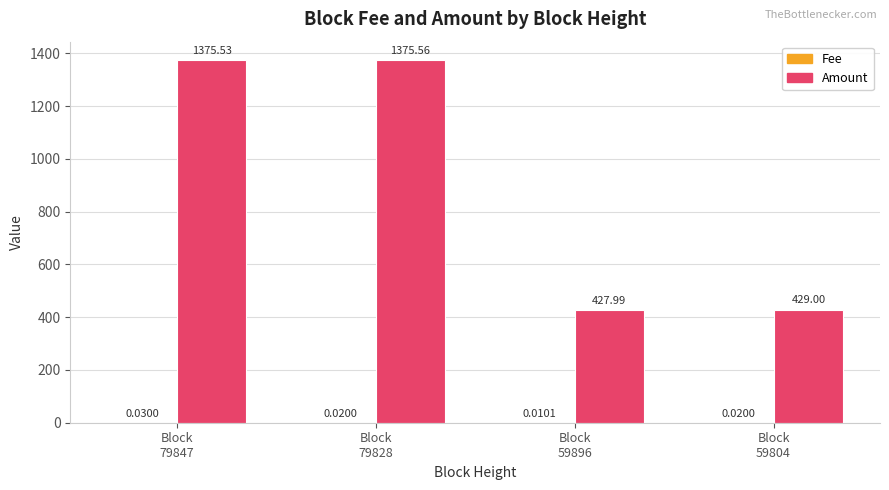

Where does the Amount series first go above 1375?

Block
79847